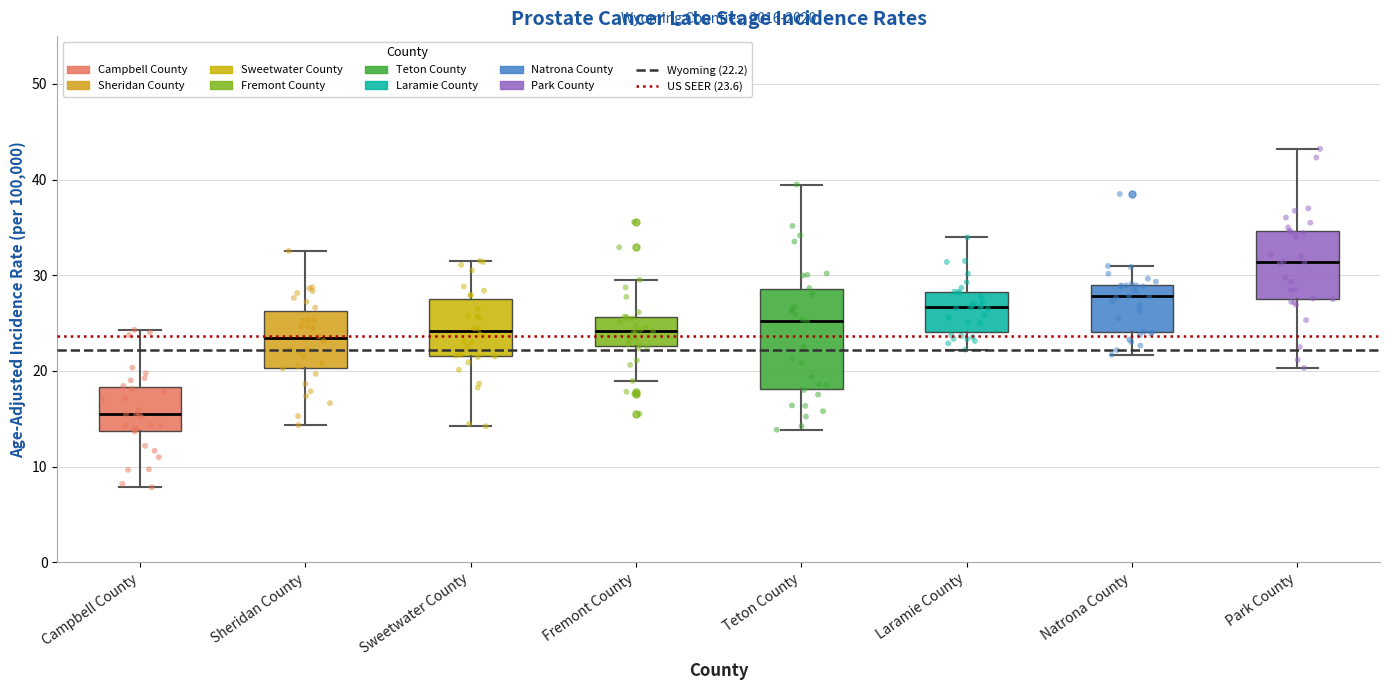

Reading left to right, transcribe this box plot: for each box, give where its median line is, the range the box spans, and where its two whiskers end, as read against the y-axis. The values are not printed on the chart, so give them approximately, as read against the axis.

Campbell County: median 15, box 14 to 18, whiskers 8 to 24
Sheridan County: median 23, box 20 to 26, whiskers 14 to 33
Sweetwater County: median 24, box 22 to 28, whiskers 14 to 32
Fremont County: median 24, box 23 to 26, whiskers 19 to 30
Teton County: median 25, box 18 to 29, whiskers 14 to 39
Laramie County: median 27, box 24 to 28, whiskers 22 to 34
Natrona County: median 28, box 24 to 29, whiskers 22 to 31
Park County: median 31, box 28 to 35, whiskers 20 to 43